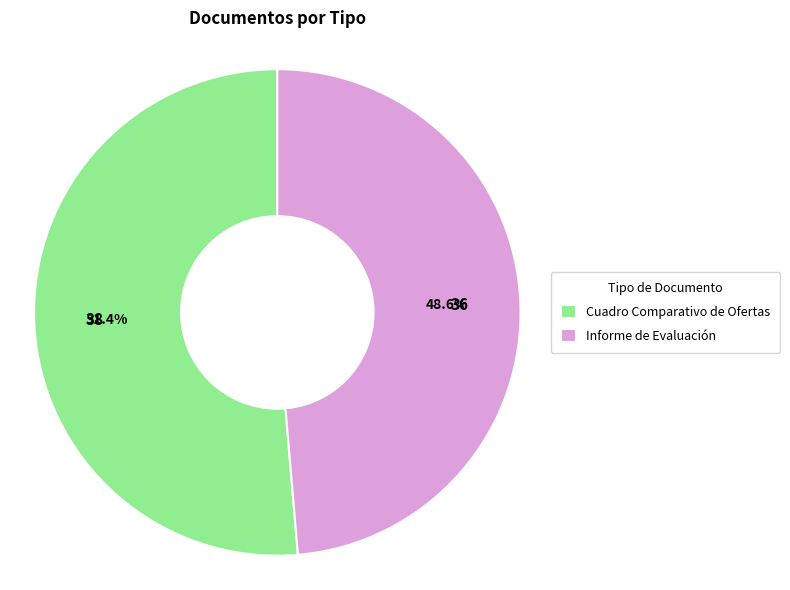

What is the ratio of the value at Cuadro Comparativo de Ofertas to the value at Informe de Evaluación?

1.1